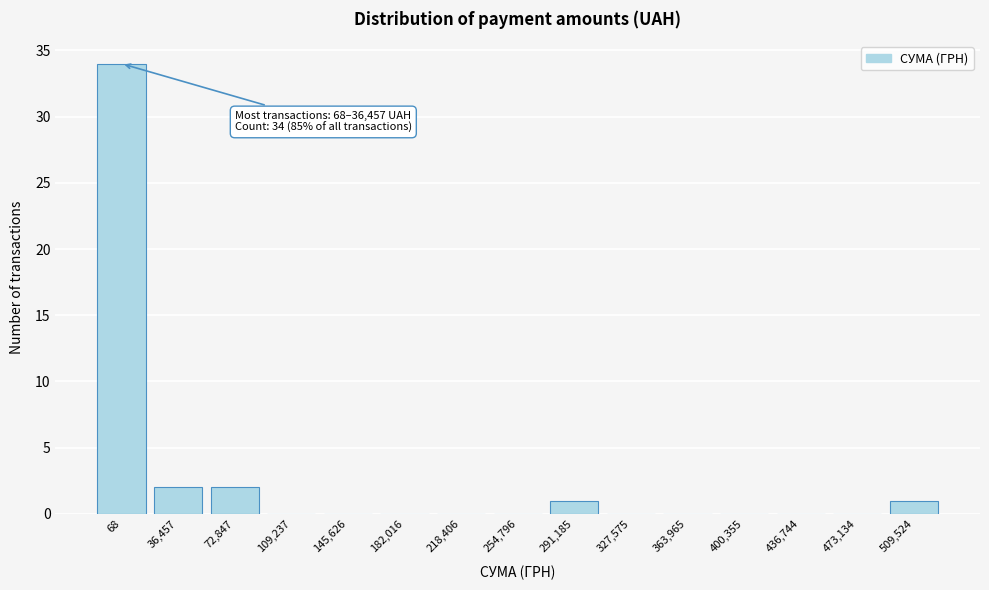

Reading left to right, what are all the values shown in this chart?

68=34	36,457=2	72,847=2	109,237=0	145,626=0	182,016=0	218,406=0	254,796=0	291,185=1	327,575=0	363,965=0	400,355=0	436,744=0	473,134=0	509,524=1